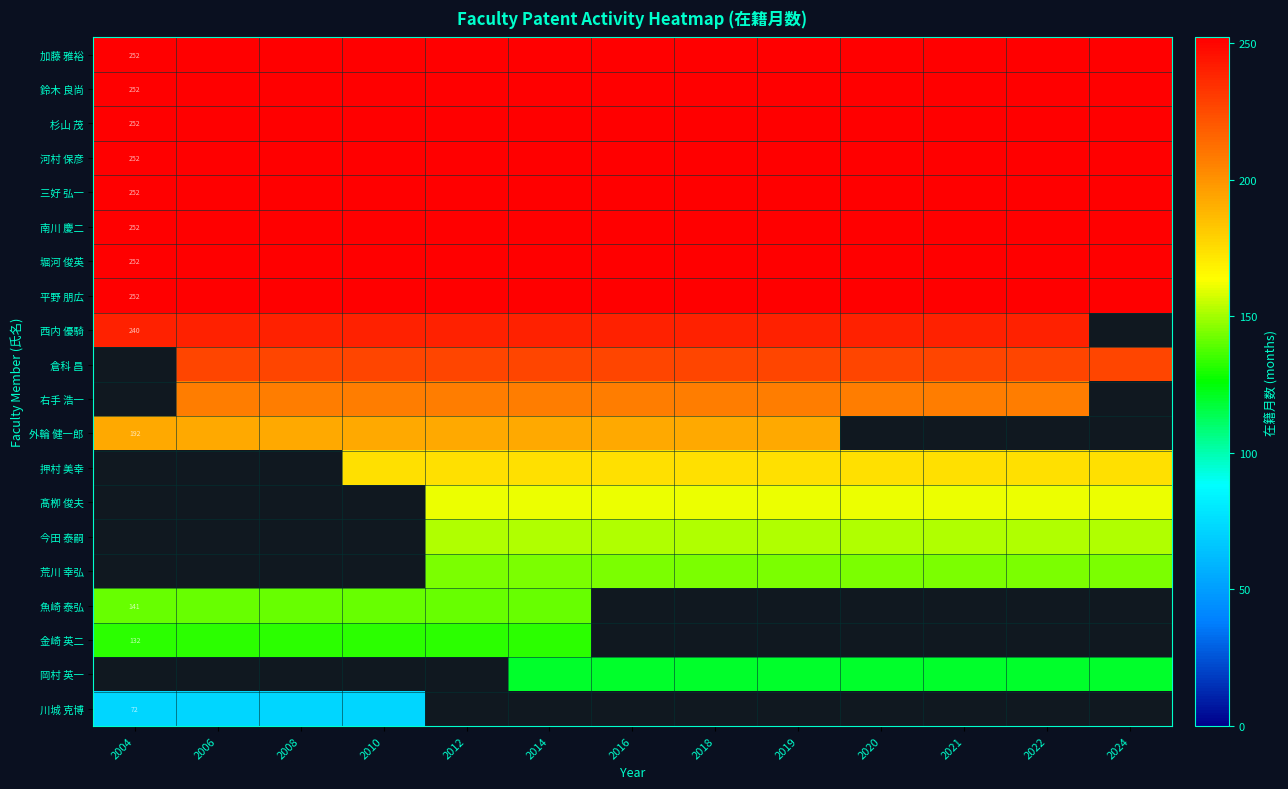

True or false: 平野 朋広 has a value of 378 at 2004.

False